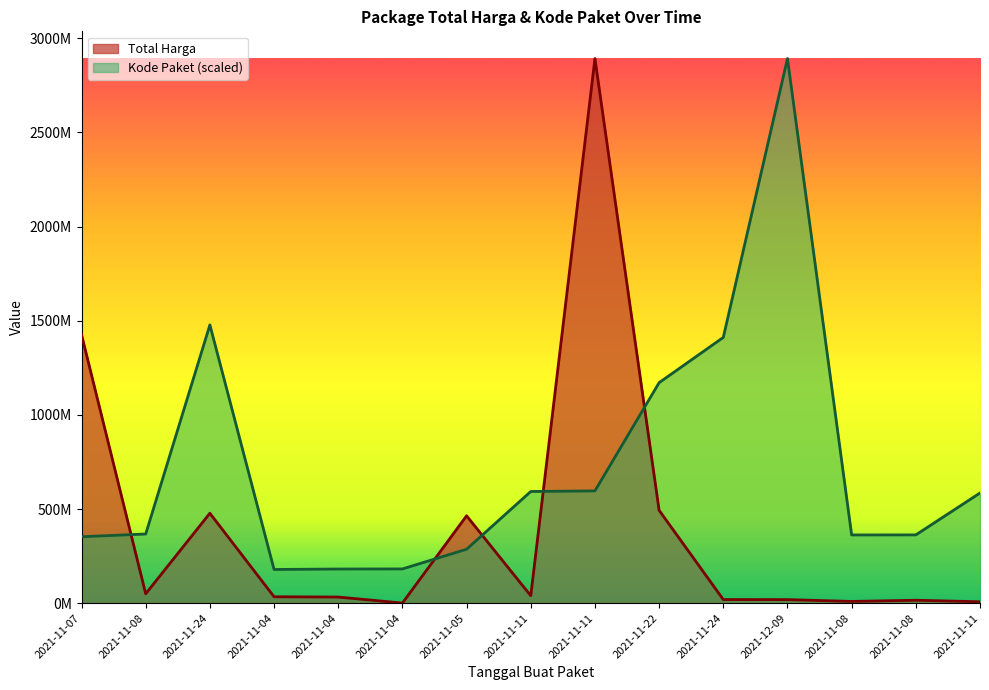

Which series has the widest spread of values?

Total Harga